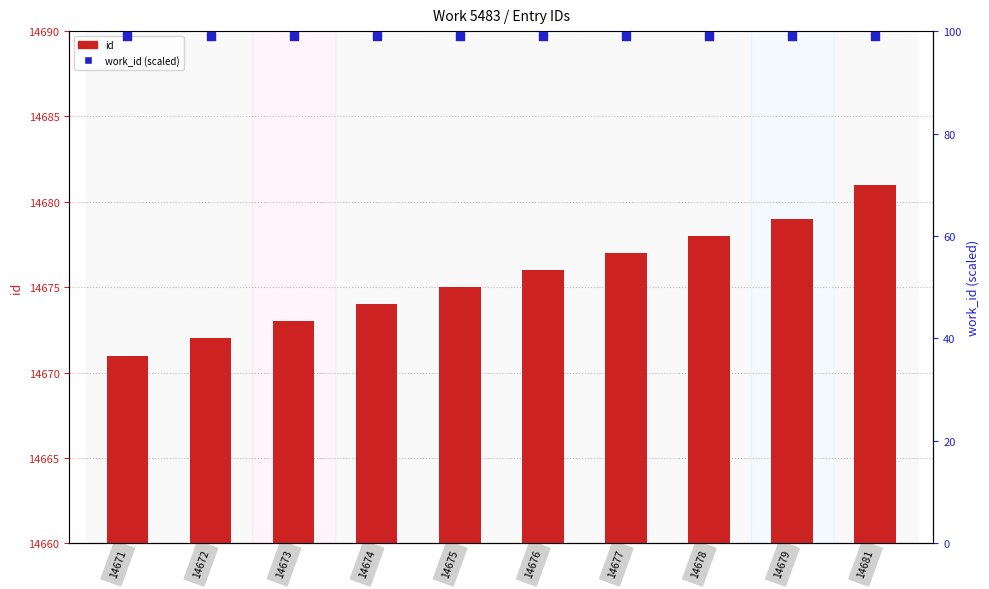

At which category is the sum across all series the highest?

14681